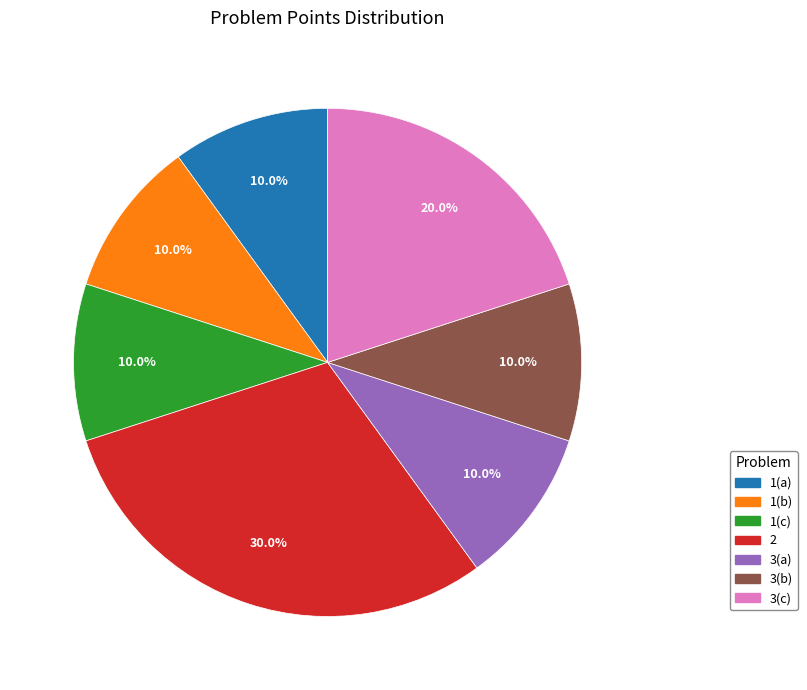

How many segments does this pie chart have?

7